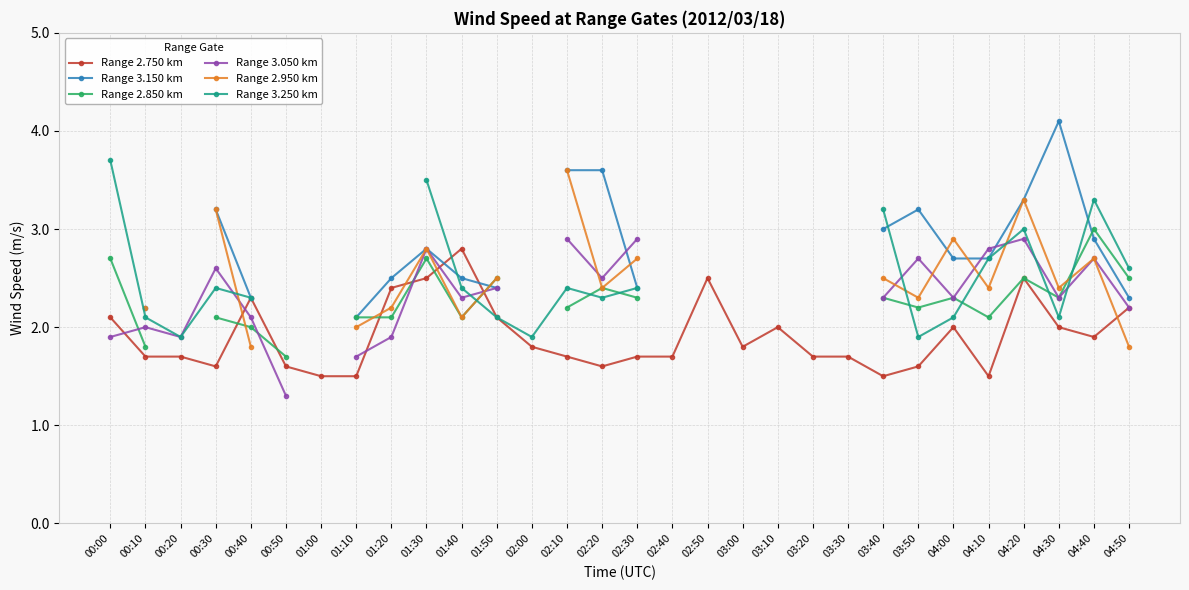

True or false: Range 2.950 km has more than 2 interior local peaks.

True